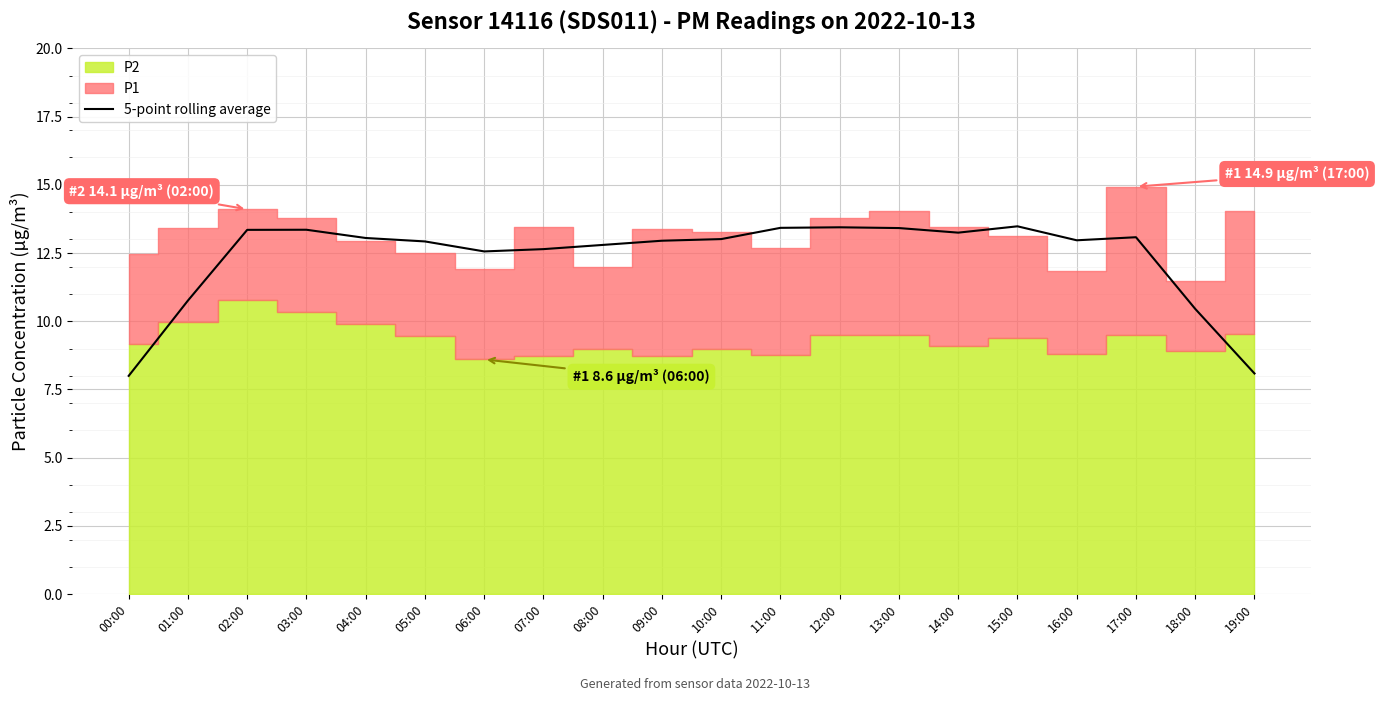

What position from the left is 10:00?

11